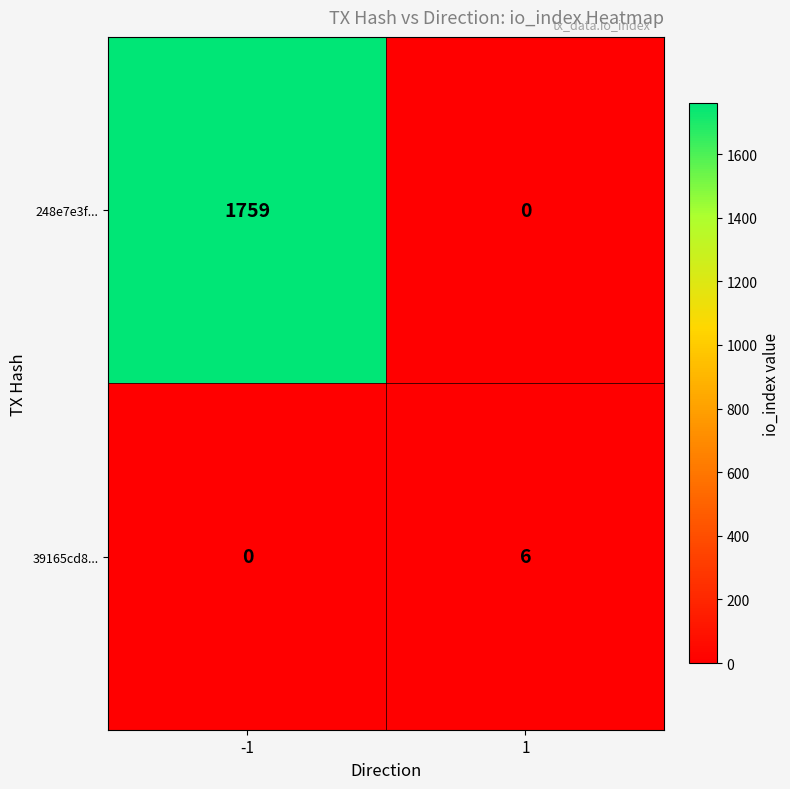

Which series changed the most between -1 and 1?

248e7e3f...